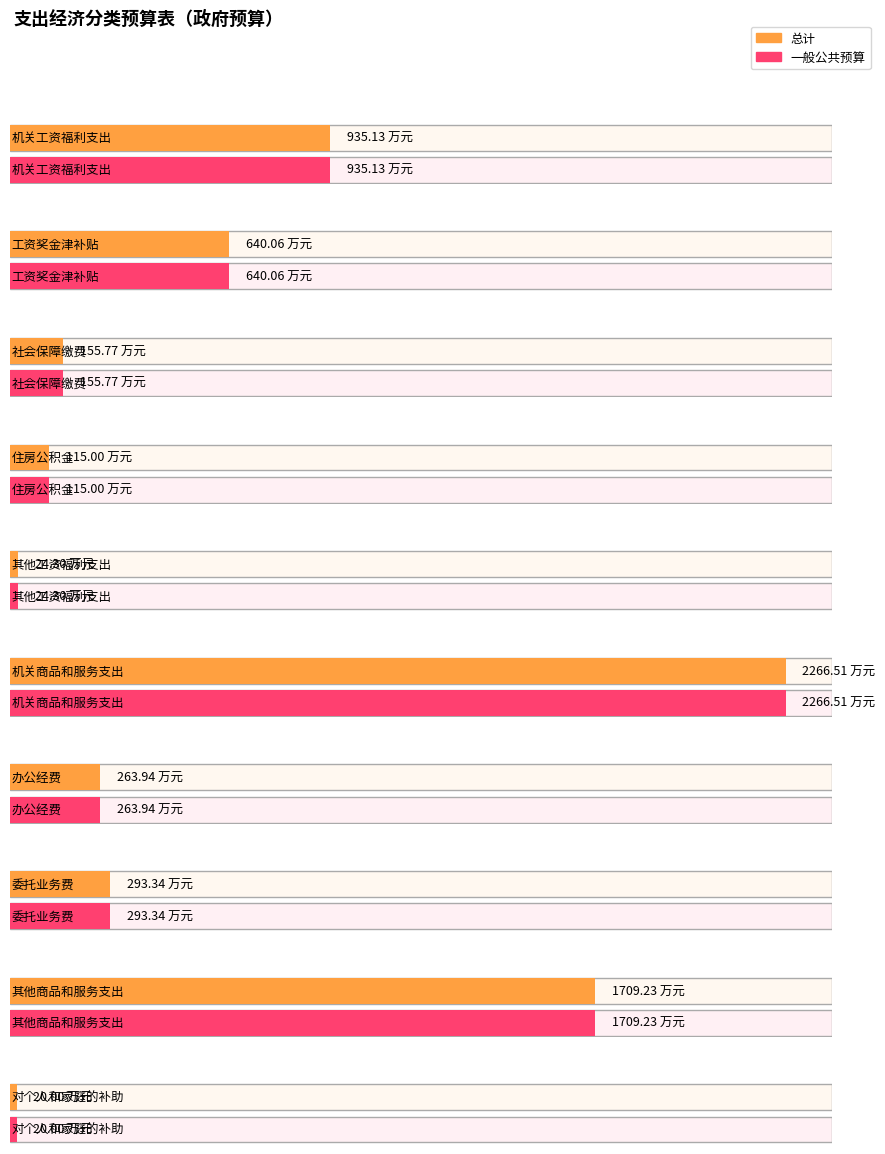

At which label is 总计 closest to 1143?

机关工资福利支出